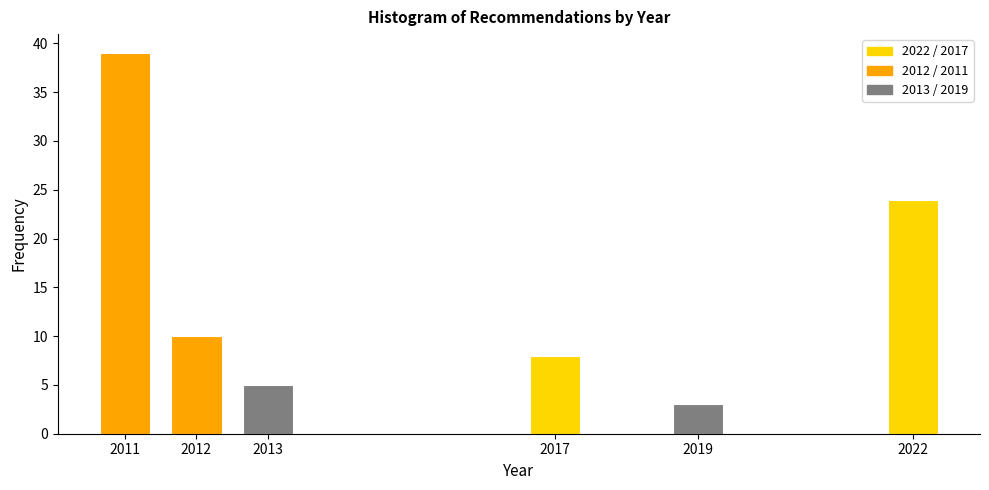

Reading left to right, transcribe all the data shown in this chart.

39	10	5	8	3	24